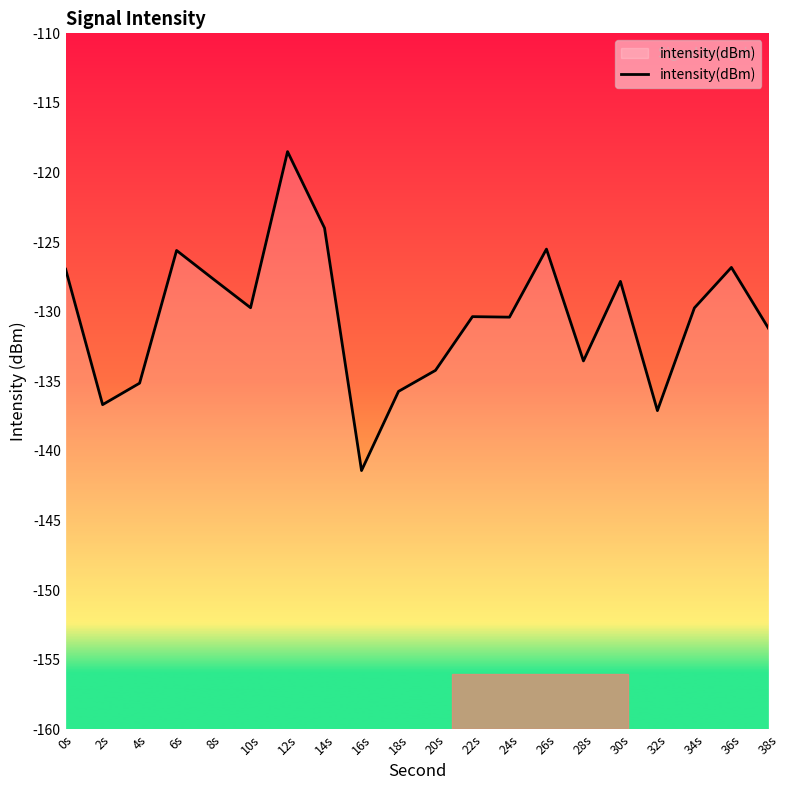

What is the difference between the maximum and minimum values?

22.9